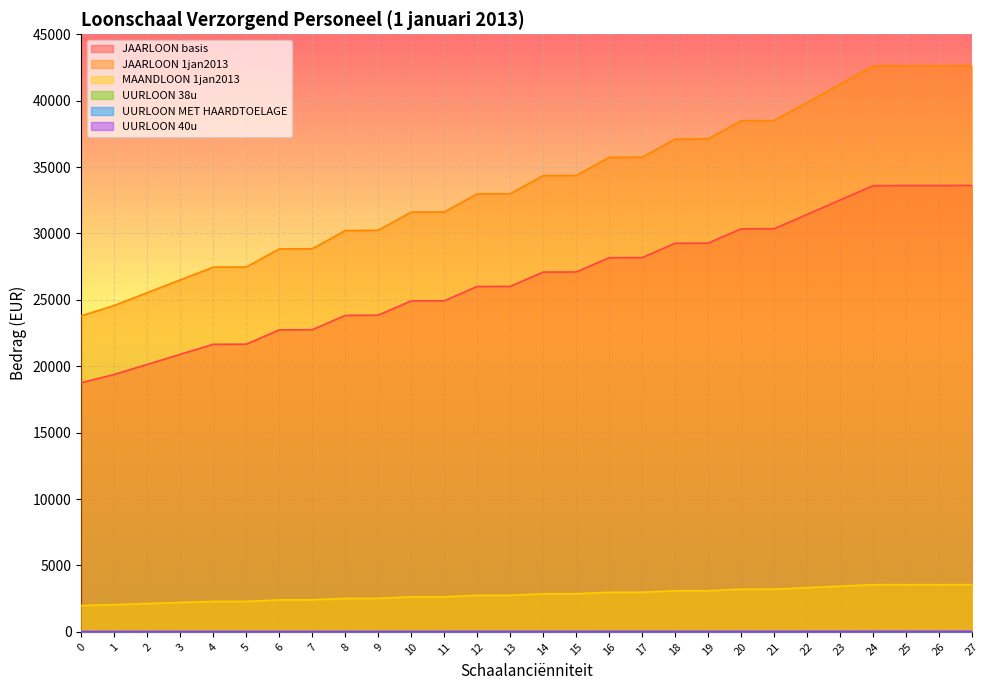

What is the difference between the maximum and minimum values in the MAANDLOON 1jan2013 series?

1570.4